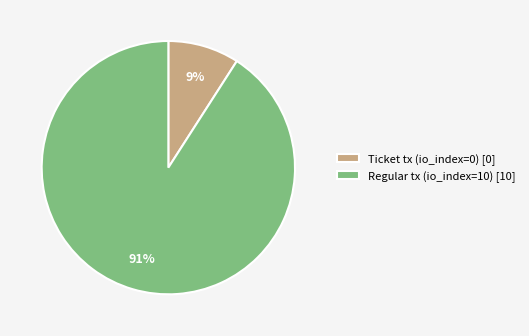

Is it true that Regular tx (io_index=10) [10] is 91% of the pie?

True